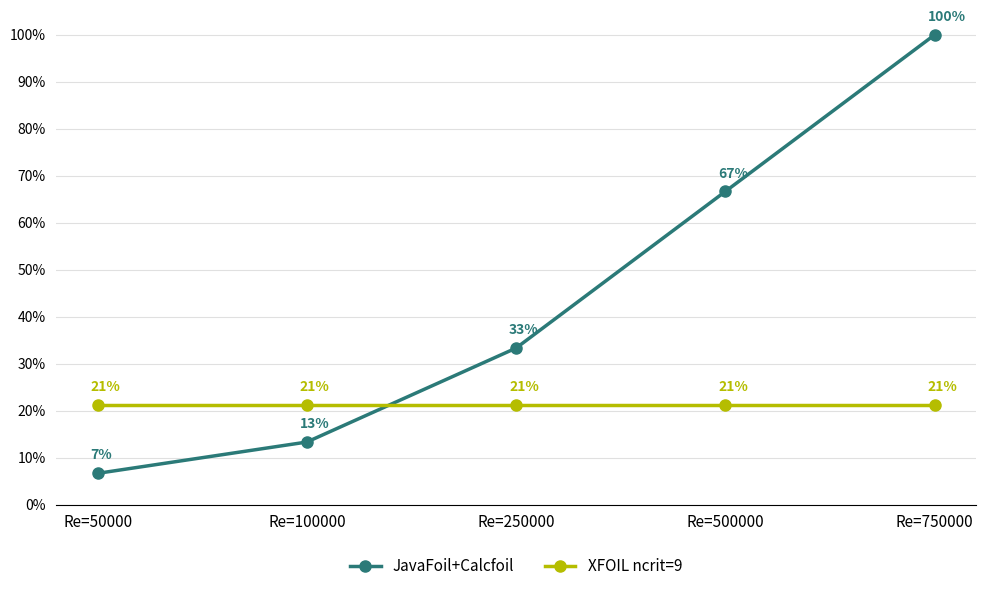

What are all the series names shown in the legend?

JavaFoil+Calcfoil, XFOIL ncrit=9